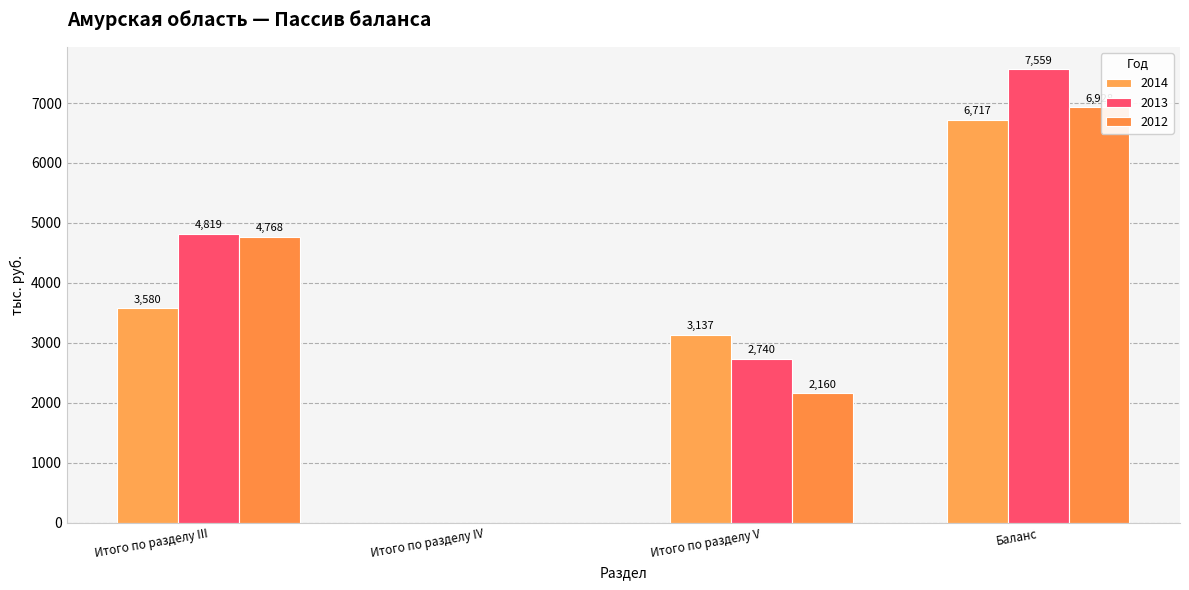

Reading left to right, what are all the values shown in this chart?

2014: 3580	0	3137	6717
2013: 4819	0	2740	7559
2012: 4768	0	2160	6928